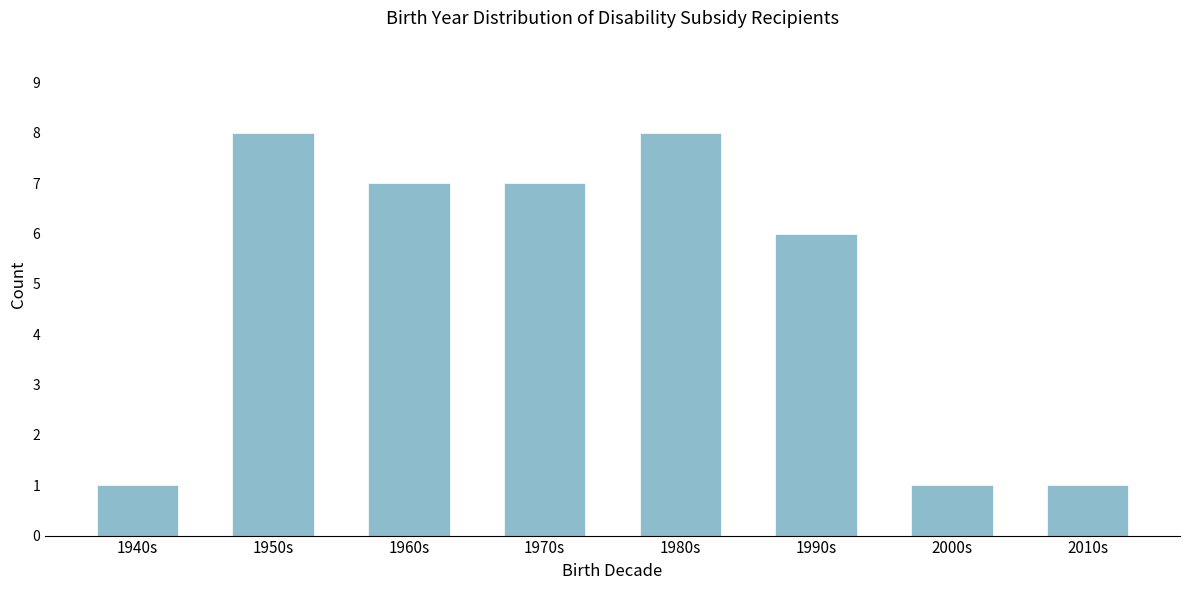

Reading left to right, list all the values displayed in this chart.

1	8	7	7	8	6	1	1